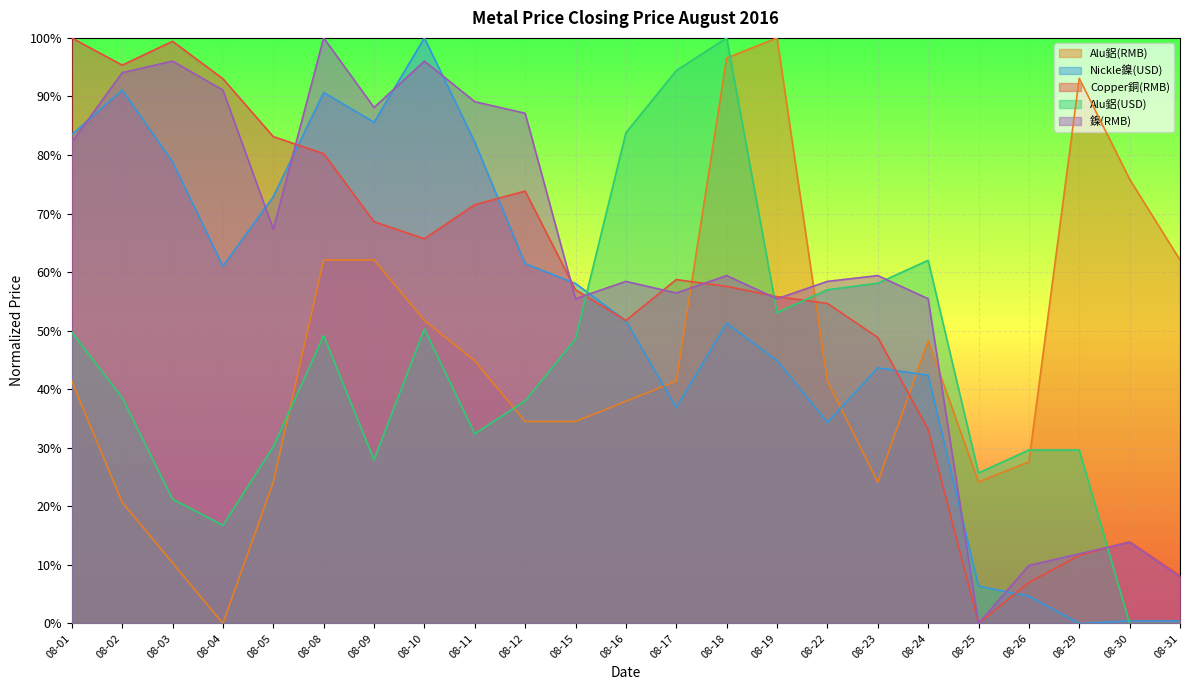

Reading left to right, extract all data points from this chart.

Alu鋁(RMB): 08-01=0.4	08-02=0.2	08-03=0.1	08-04=0.0	08-05=0.2	08-08=0.6	08-09=0.6	08-10=0.5	08-11=0.4	08-12=0.3	08-15=0.3	08-16=0.4	08-17=0.4	08-18=1.0	08-19=1.0	08-22=0.4	08-23=0.2	08-24=0.5	08-25=0.2	08-26=0.3	08-29=0.9	08-30=0.8	08-31=0.6
Nickle鎳(USD): 08-01=0.8	08-02=0.9	08-03=0.8	08-04=0.6	08-05=0.7	08-08=0.9	08-09=0.9	08-10=1.0	08-11=0.8	08-12=0.6	08-15=0.6	08-16=0.5	08-17=0.4	08-18=0.5	08-19=0.4	08-22=0.3	08-23=0.4	08-24=0.4	08-25=0.1	08-26=0.0	08-29=0.0	08-30=0.0	08-31=0.0
Copper銅(RMB): 08-01=1.0	08-02=1.0	08-03=1.0	08-04=0.9	08-05=0.8	08-08=0.8	08-09=0.7	08-10=0.7	08-11=0.7	08-12=0.7	08-15=0.6	08-16=0.5	08-17=0.6	08-18=0.6	08-19=0.6	08-22=0.5	08-23=0.5	08-24=0.3	08-25=0.0	08-26=0.1	08-29=0.1	08-30=0.1	08-31=0.1
Alu鋁(USD): 08-01=0.5	08-02=0.4	08-03=0.2	08-04=0.2	08-05=0.3	08-08=0.5	08-09=0.3	08-10=0.5	08-11=0.3	08-12=0.4	08-15=0.5	08-16=0.8	08-17=0.9	08-18=1.0	08-19=0.5	08-22=0.6	08-23=0.6	08-24=0.6	08-25=0.3	08-26=0.3	08-29=0.3	08-30=0.0	08-31=0.0
鎳(RMB): 08-01=0.8	08-02=0.9	08-03=1.0	08-04=0.9	08-05=0.7	08-08=1.0	08-09=0.9	08-10=1.0	08-11=0.9	08-12=0.9	08-15=0.6	08-16=0.6	08-17=0.6	08-18=0.6	08-19=0.6	08-22=0.6	08-23=0.6	08-24=0.6	08-25=0.0	08-26=0.1	08-29=0.1	08-30=0.1	08-31=0.1